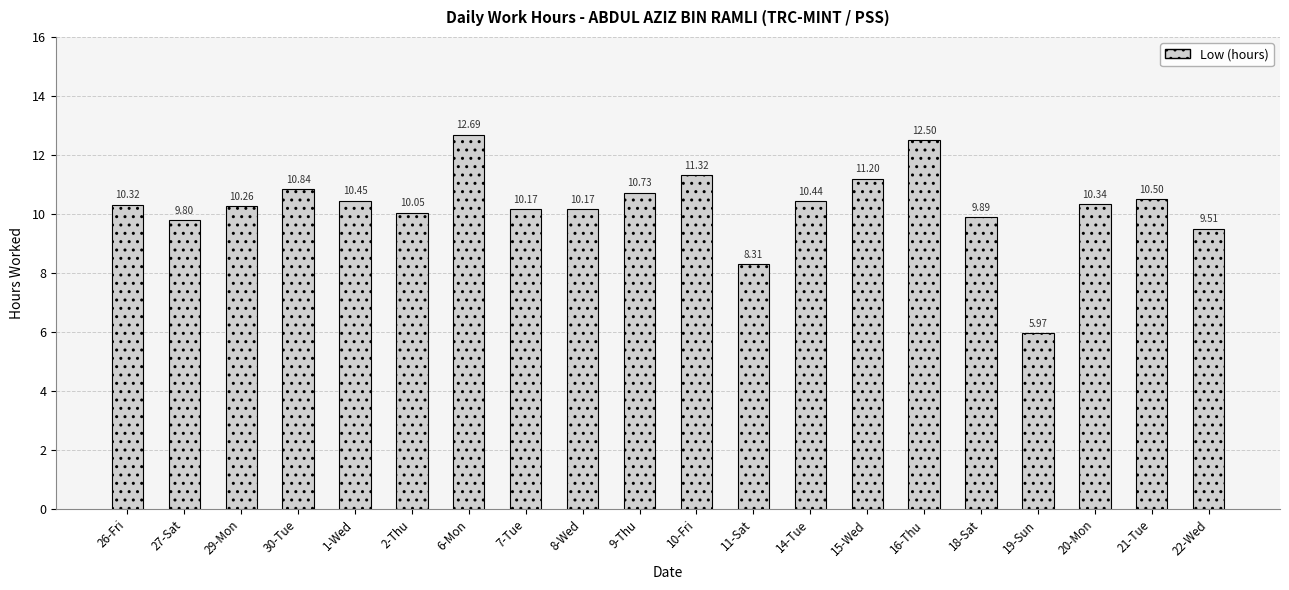

What is the difference between the maximum and minimum values?

6.7